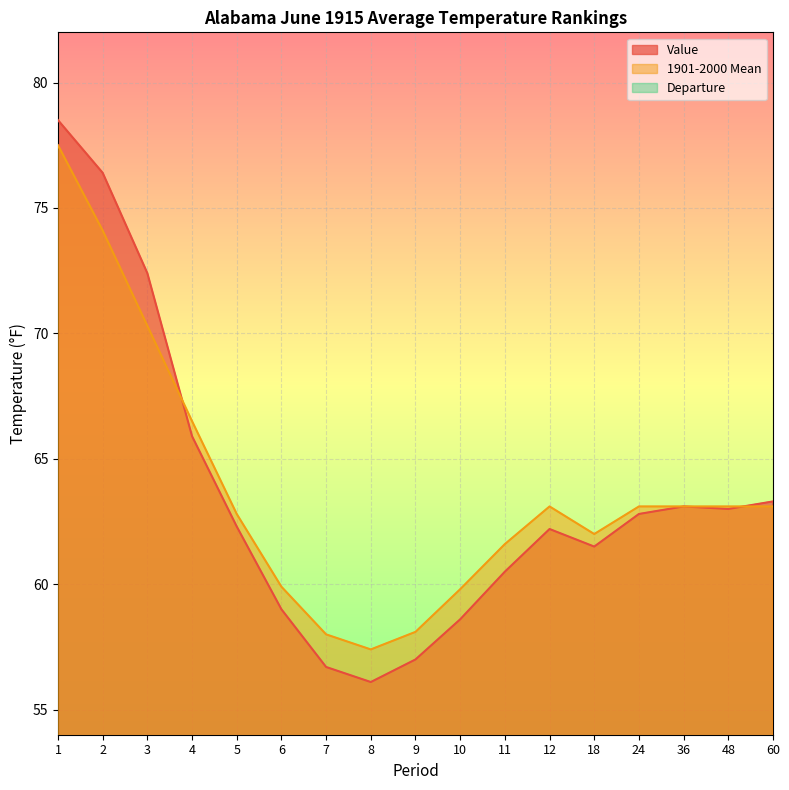

At which label does Value reach its peak?

1